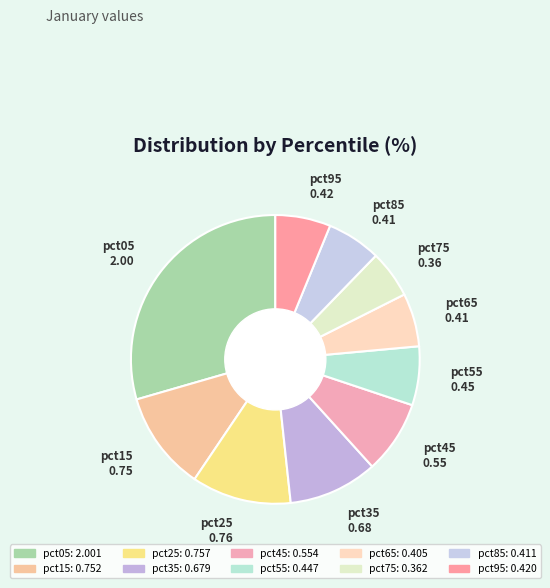

Does any single category account for the majority?

No